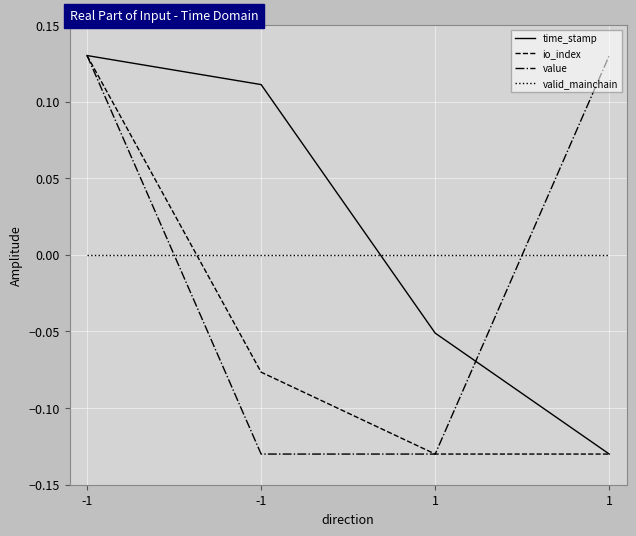

How many lines are shown in the chart?

4